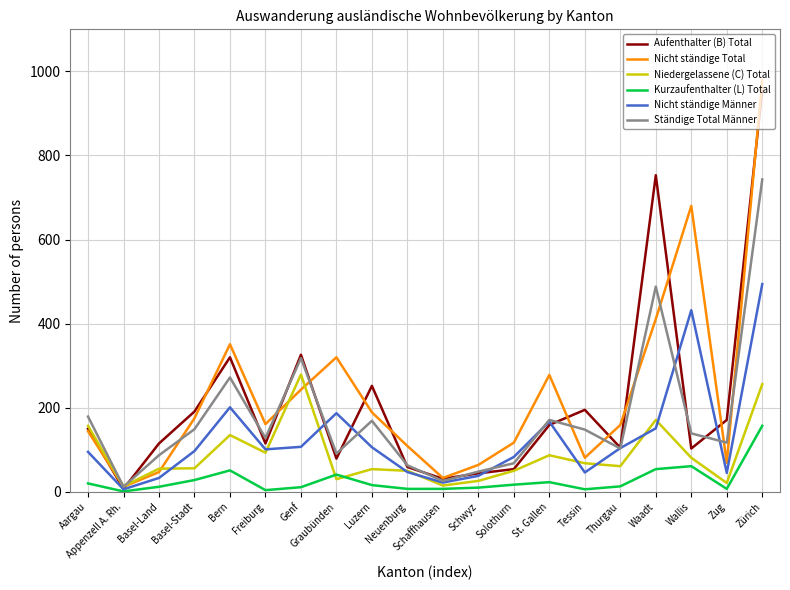

What is the difference between the second highest and second lowest values in the Ständige Total Männer series?

462